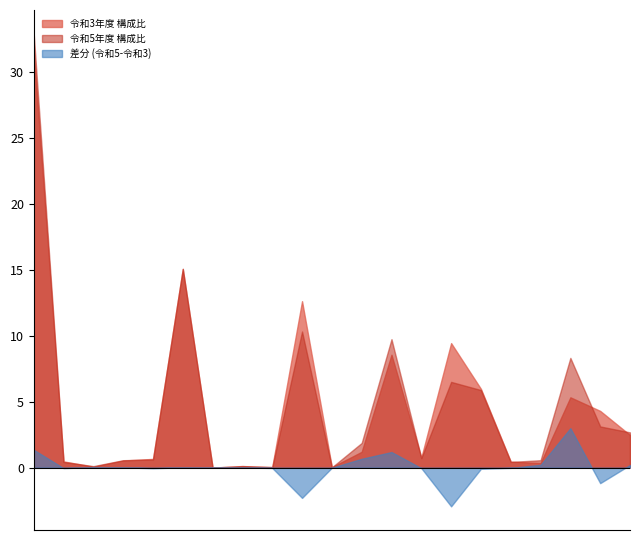

What is the label of the 10th point from the right?

分担金・負担金